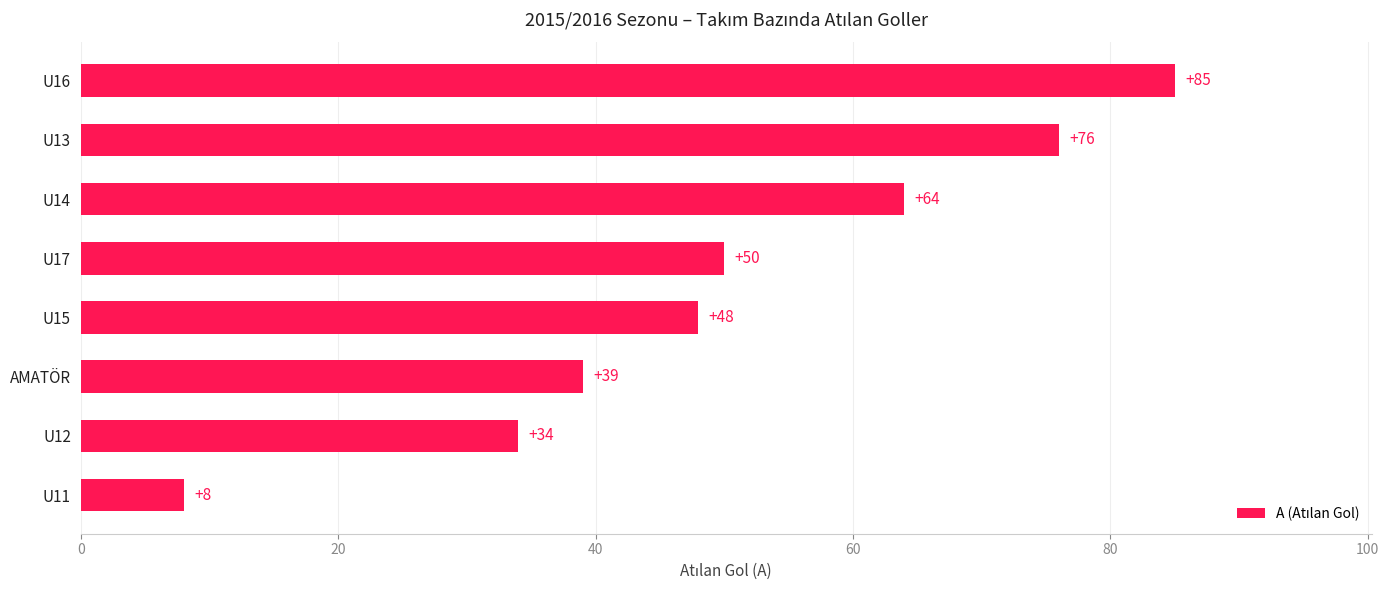

Rank the categories by value from highest to lowest.

U16, U13, U14, U17, U15, AMATÖR, U12, U11